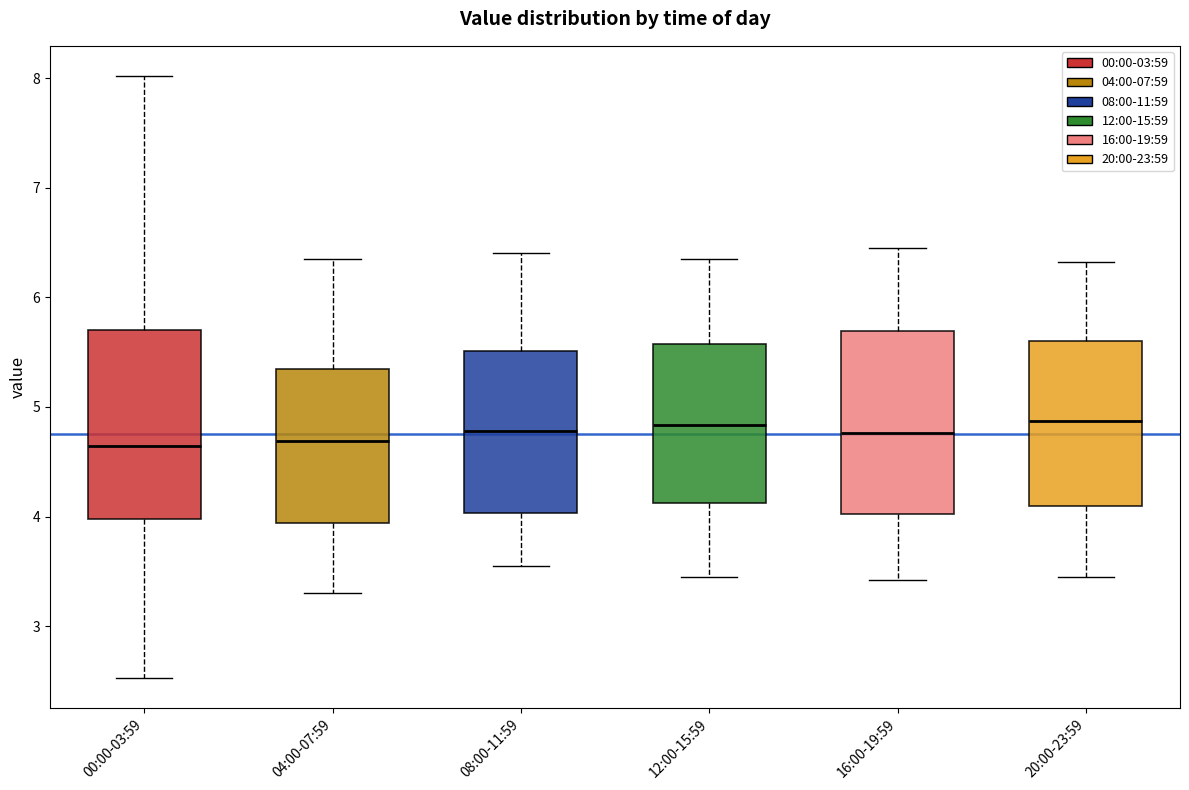

Reading left to right, read every box against the y-axis: the position of its median line, the range the box covers, and the ends of its whiskers. The values are not printed on the chart, so give them approximately, as read against the axis.

00:00-03:59: median 4.6, box 4.0 to 5.7, whiskers 2.5 to 8.0
04:00-07:59: median 4.7, box 3.9 to 5.3, whiskers 3.3 to 6.4
08:00-11:59: median 4.8, box 4.0 to 5.5, whiskers 3.6 to 6.4
12:00-15:59: median 4.8, box 4.1 to 5.6, whiskers 3.5 to 6.4
16:00-19:59: median 4.8, box 4.0 to 5.7, whiskers 3.4 to 6.5
20:00-23:59: median 4.9, box 4.1 to 5.6, whiskers 3.5 to 6.3